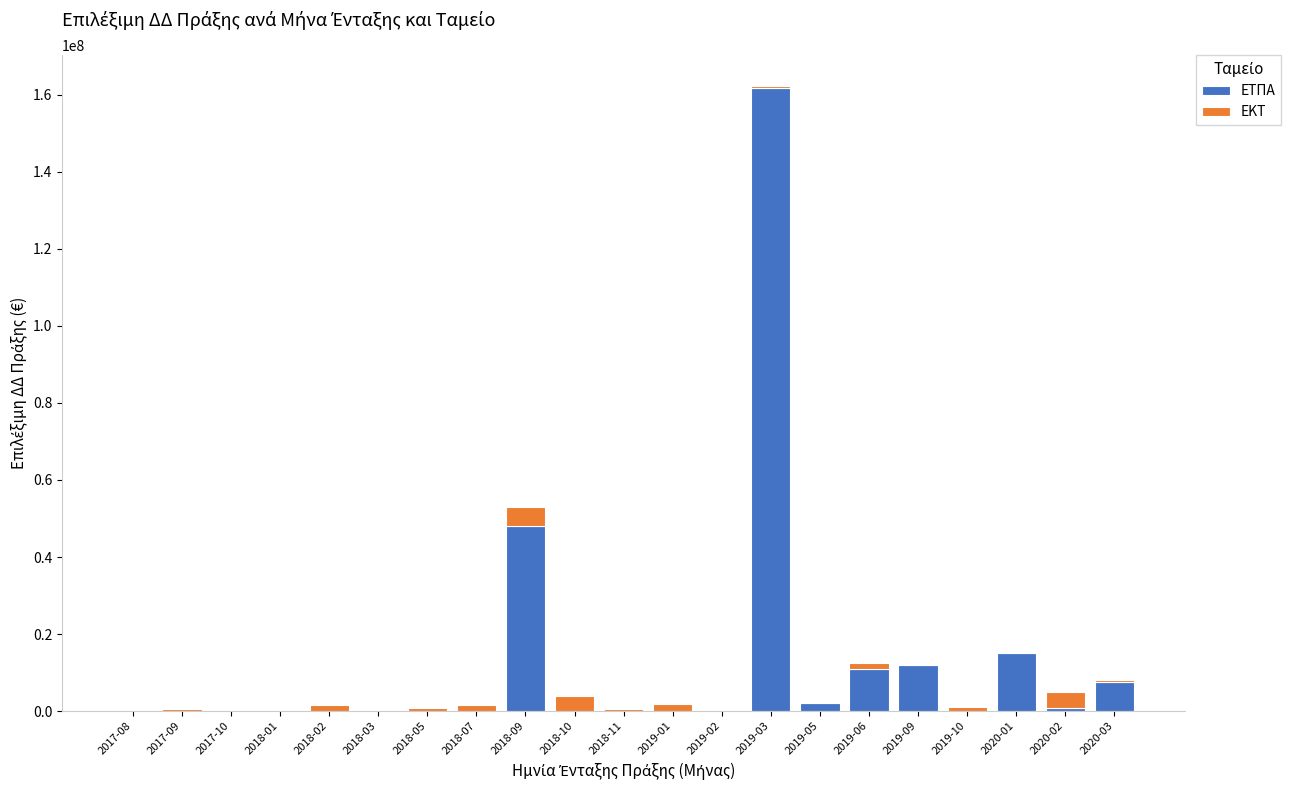

At which category is the sum across all series the highest?

2019-03